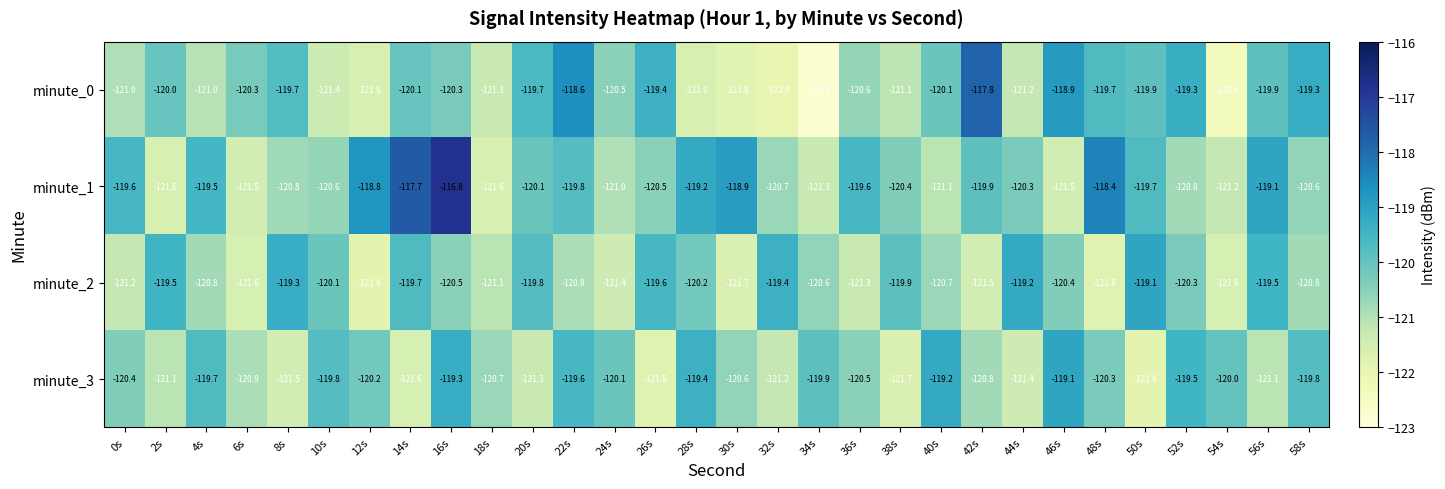

What is the average value of the minute_1 series?

-120.1